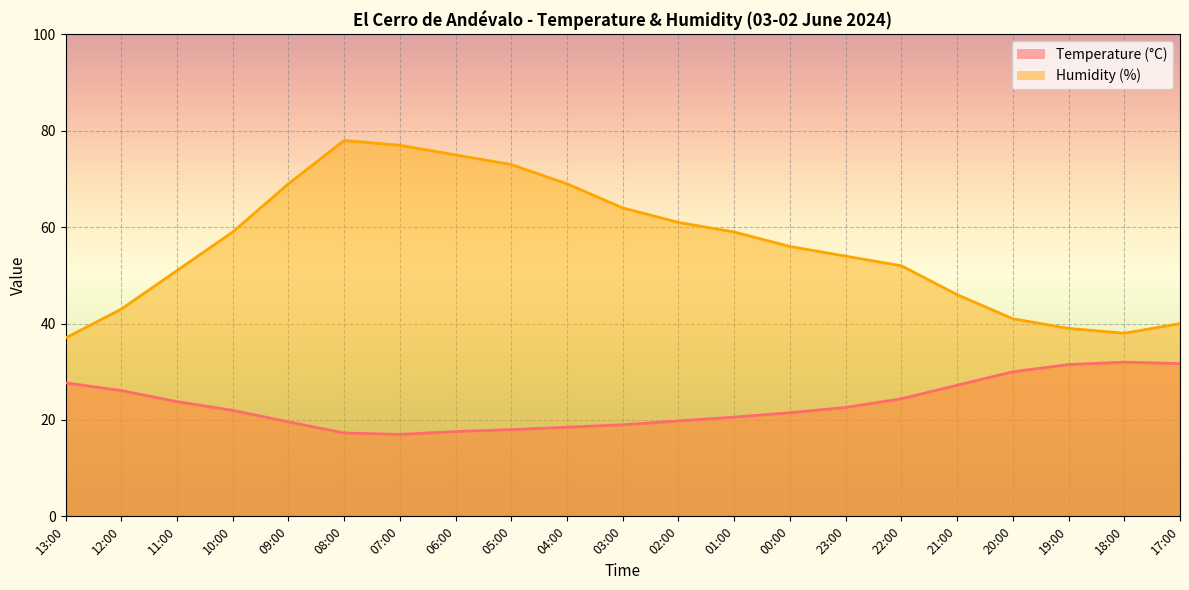

True or false: Humidity (%) and Temperature (C) intersect in this chart.

False